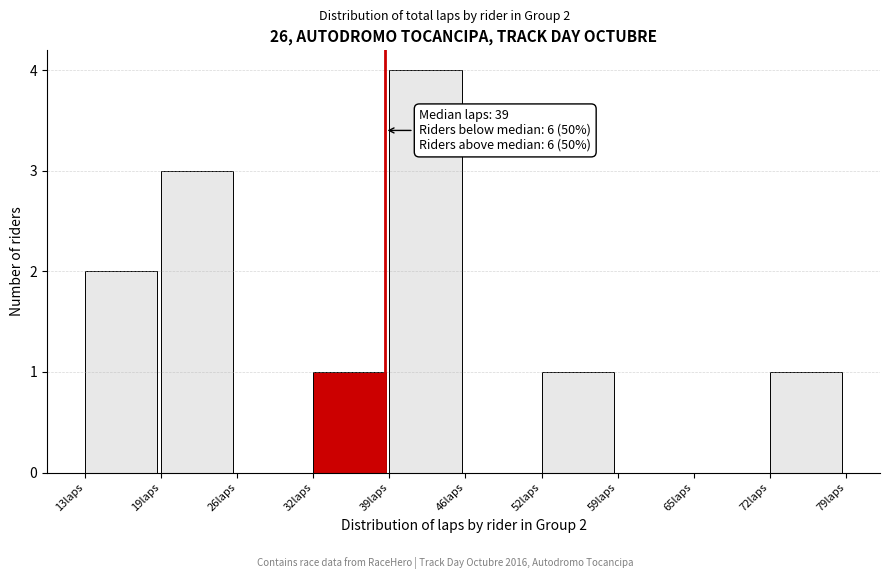

Reading right to left, list all the values displayed in this chart.

72laps=1	65laps=0	59laps=0	52laps=1	46laps=0	39laps=4	32laps=1	26laps=0	19laps=3	13laps=2